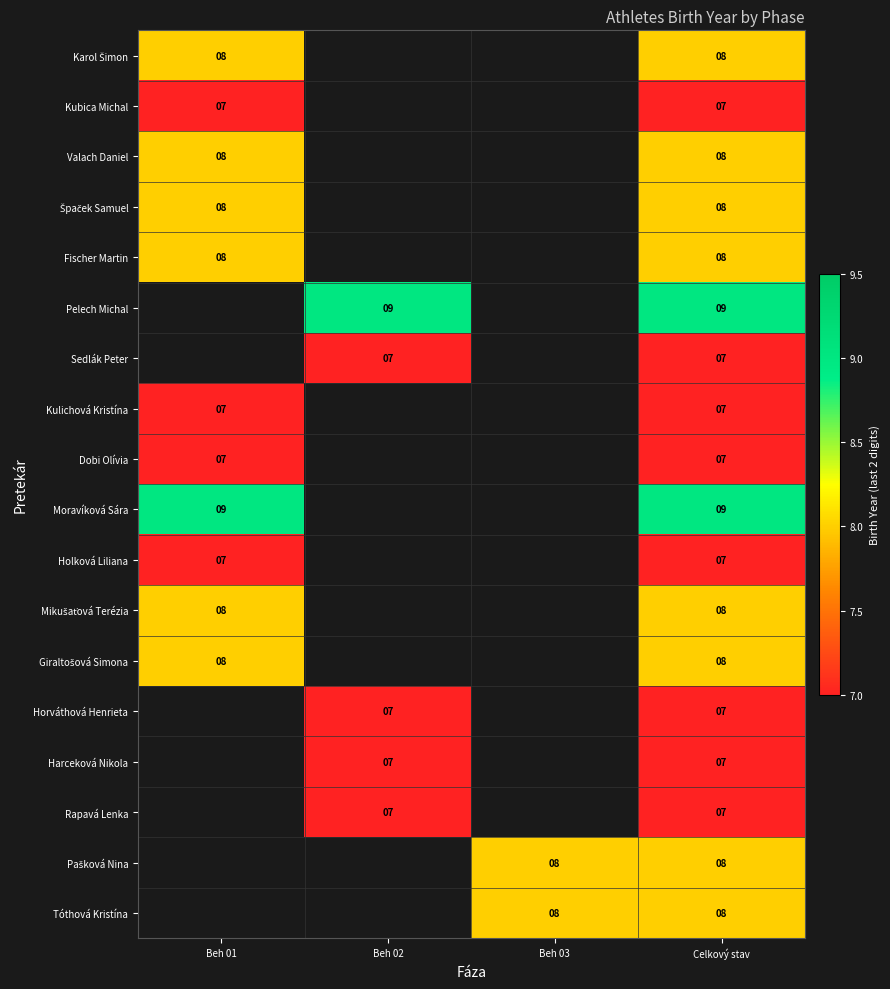

At how many categories does at least one series exceed 8?

3